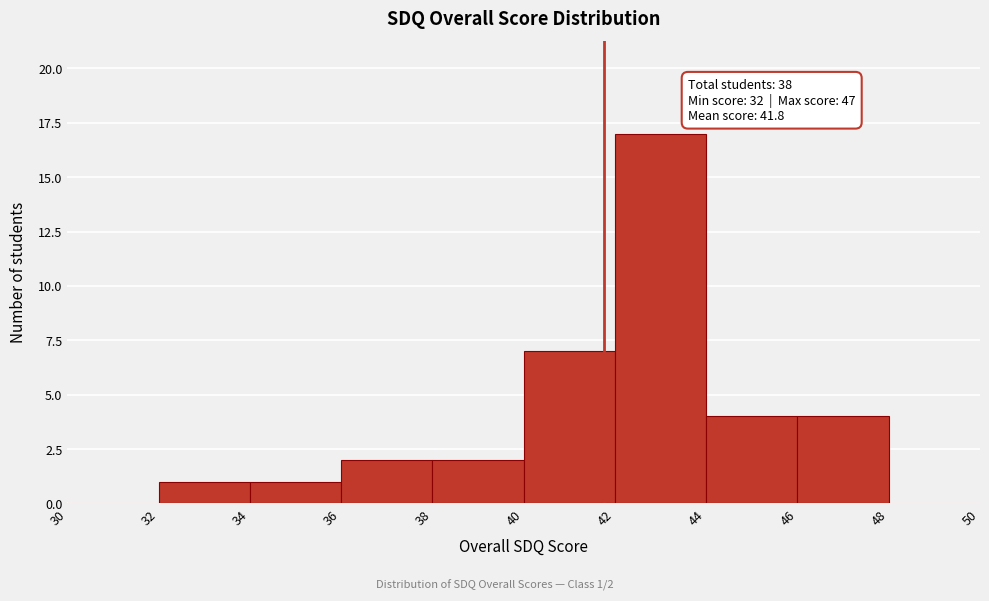

Over which range of the x-axis is the bar tallest?

42 to 44